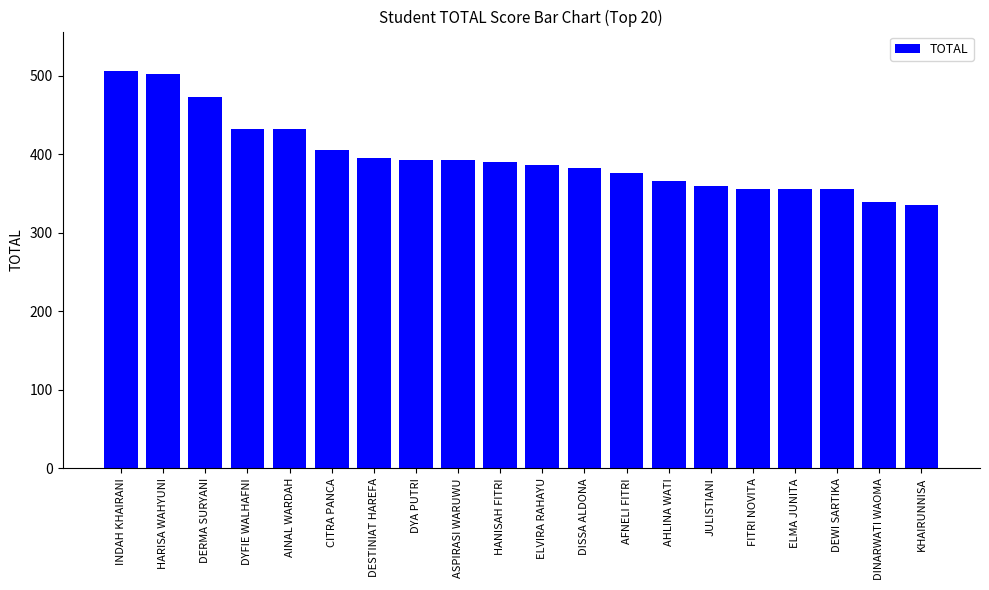

How many series are shown in this chart?

1